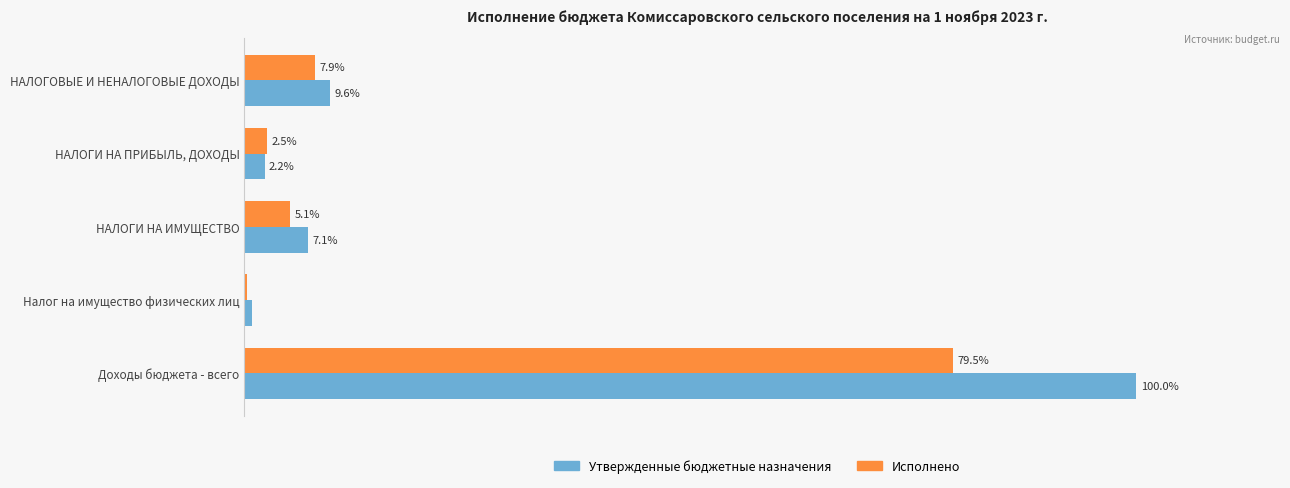

At which category does the chart reach its peak across all series?

Доходы бюджета - всего